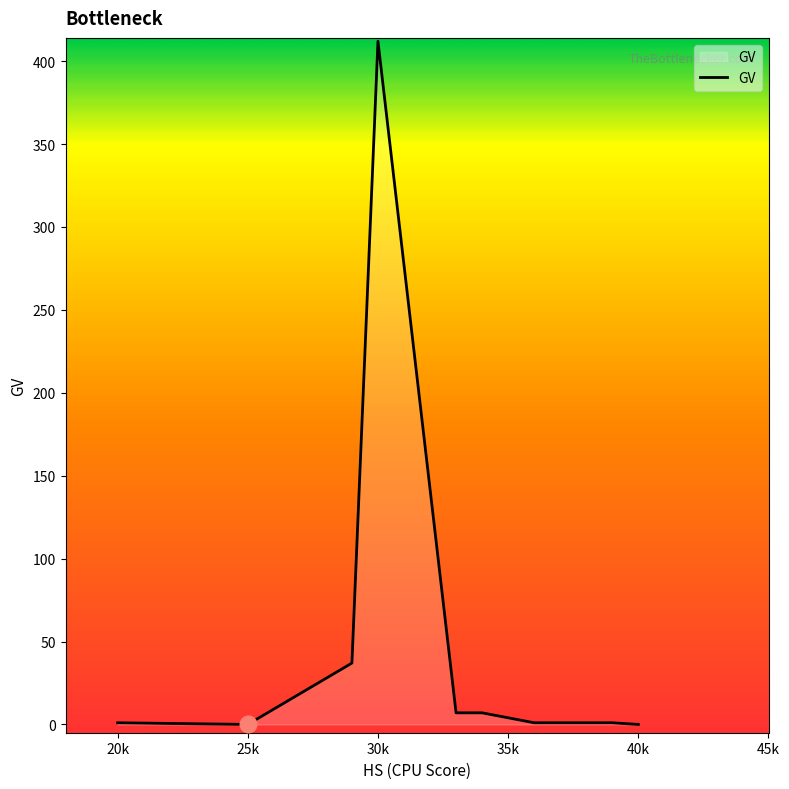

What is the sum of all values?

467